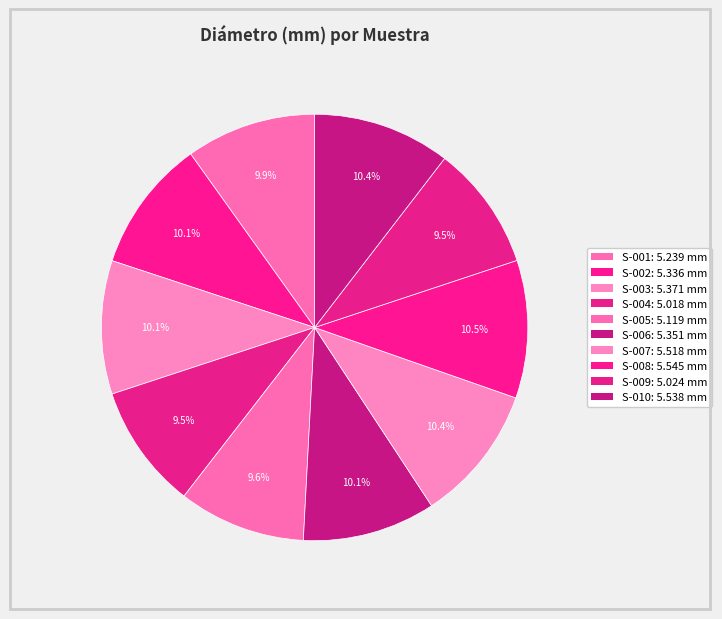

To the nearest percent, what percentage of the pie is S-010?

10%